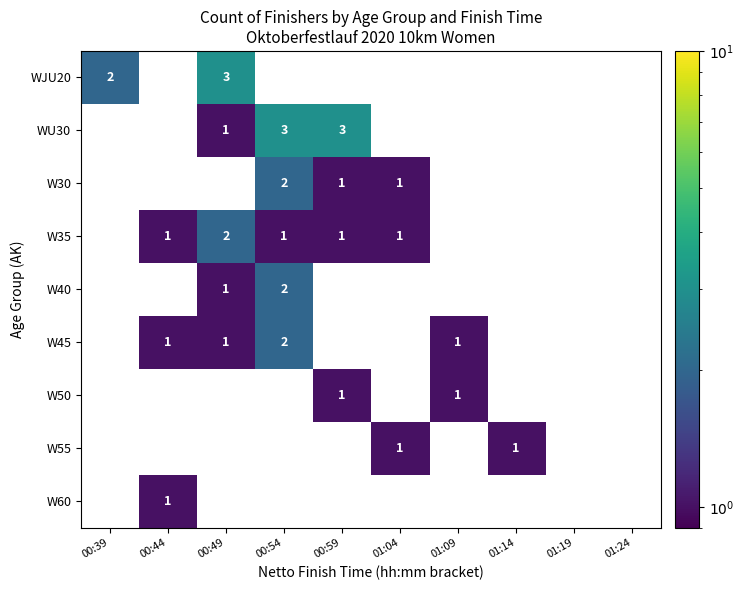

Is it true that WU30 equals 3 at 00:54?

True